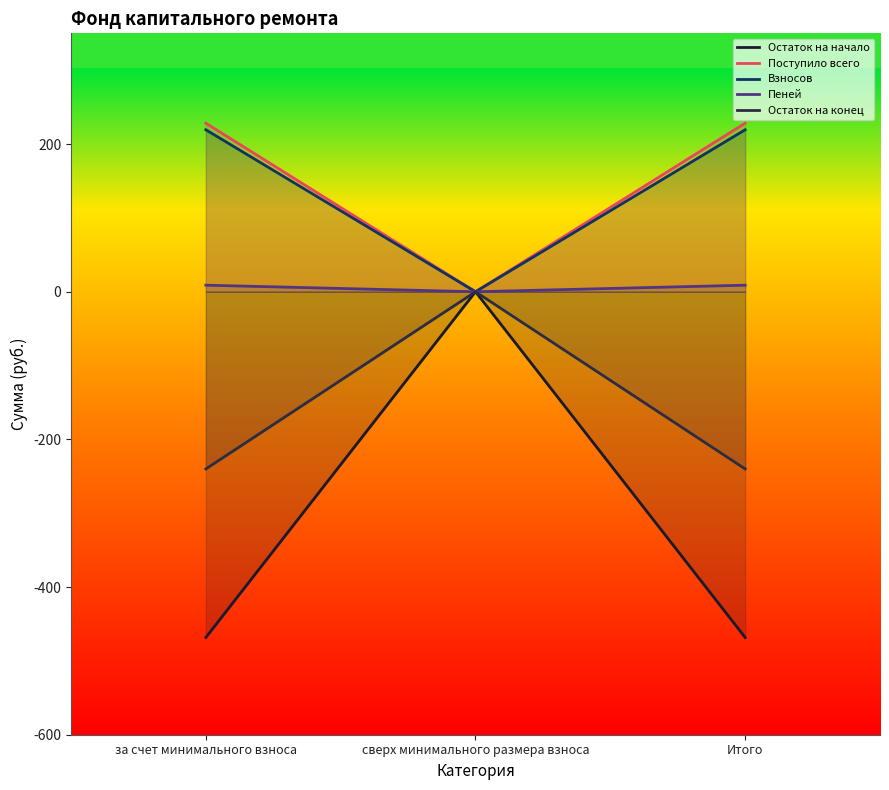

Is the value of Взносов at Итого greater than the value of Остаток на начало at Итого?

Yes